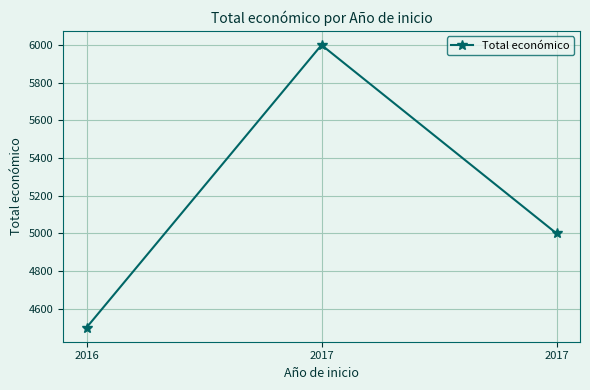

How many lines are shown in the chart?

1